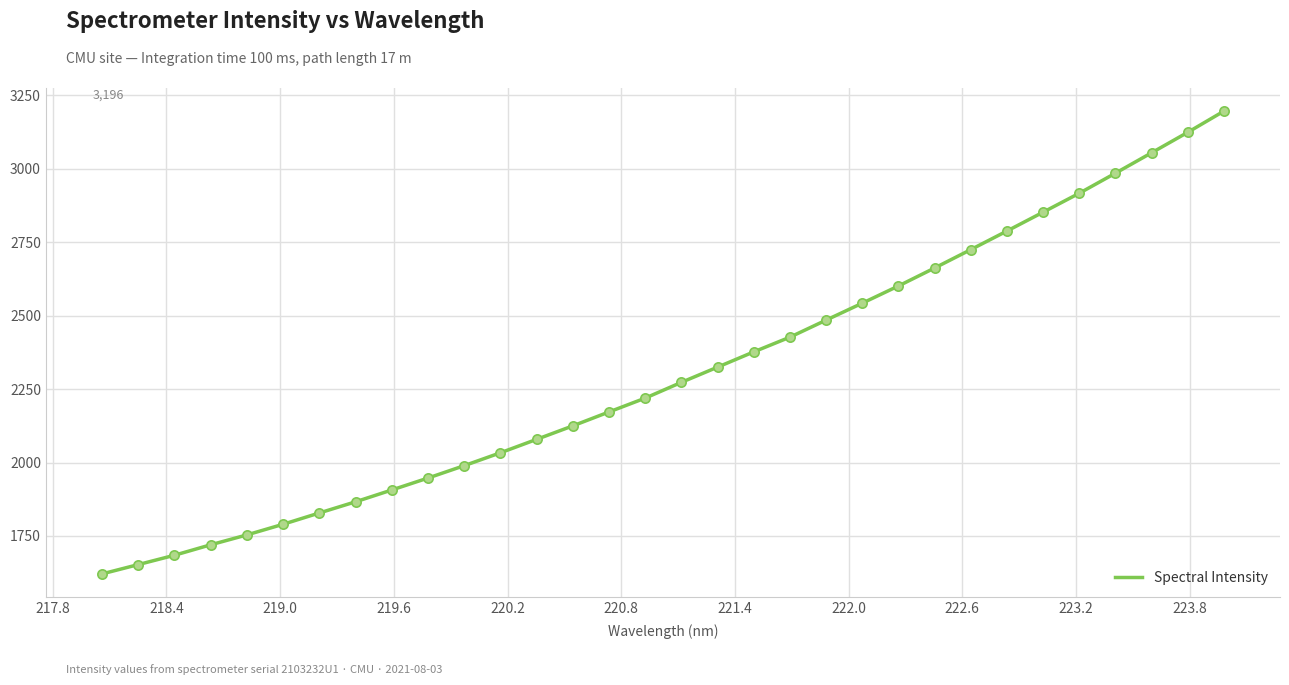

What is the maximum value shown in the chart?

3195.7